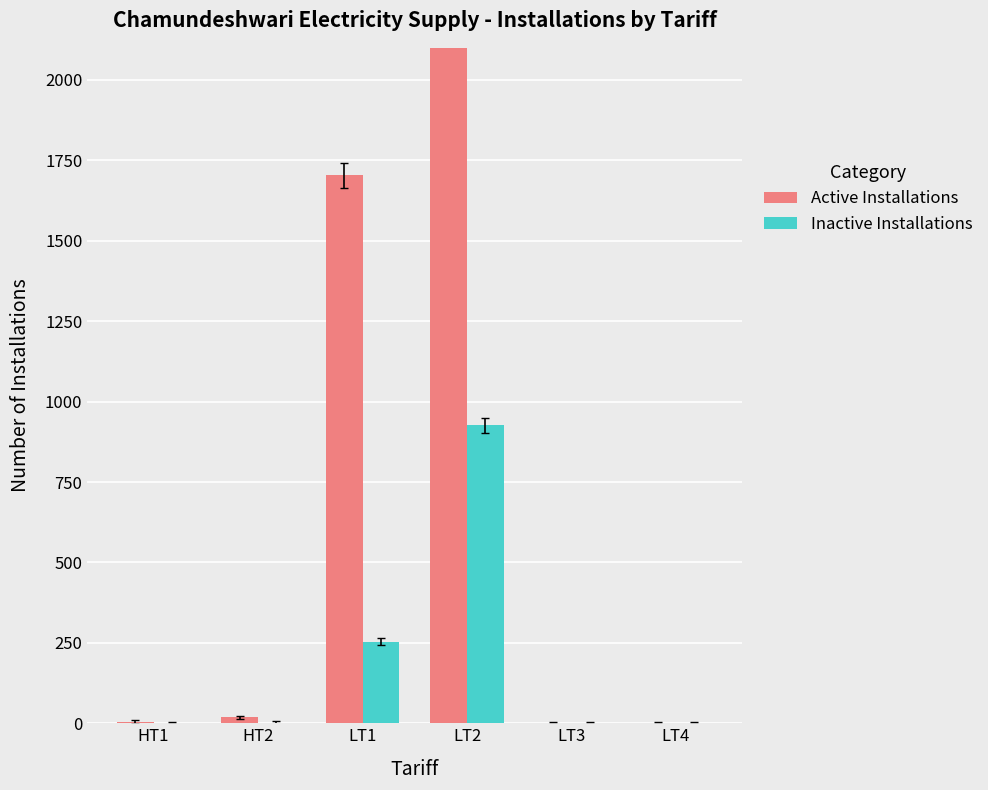

What is the sum of all Inactive Installations values?

1182